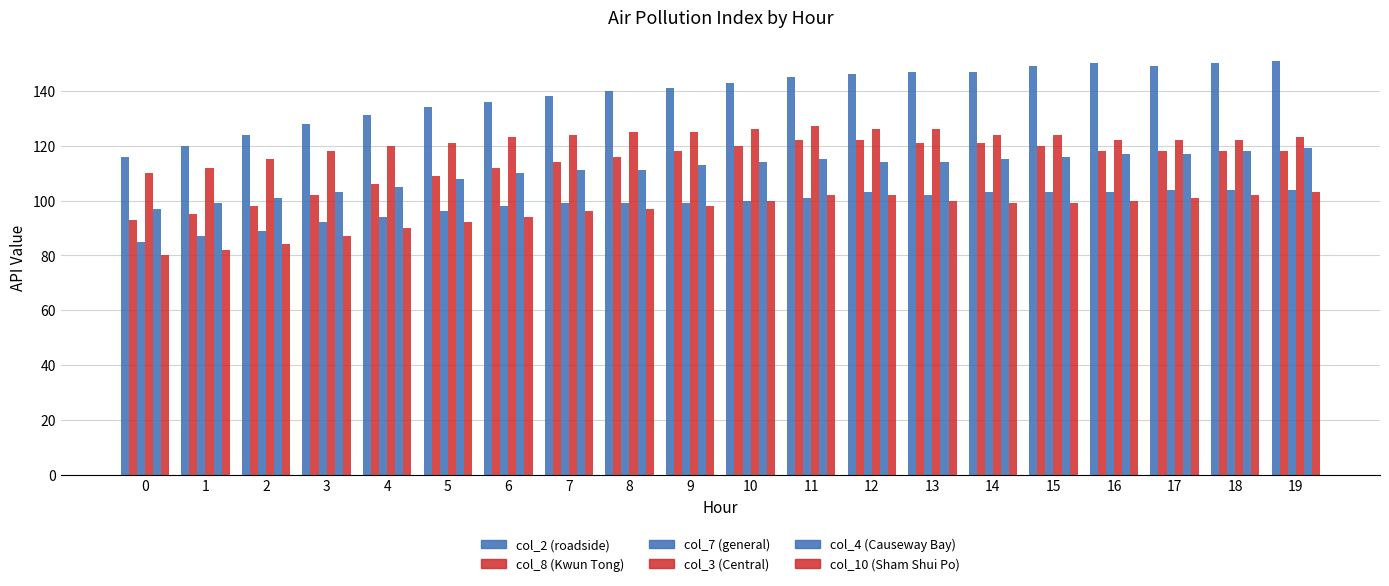

How many data points does each series have?

20